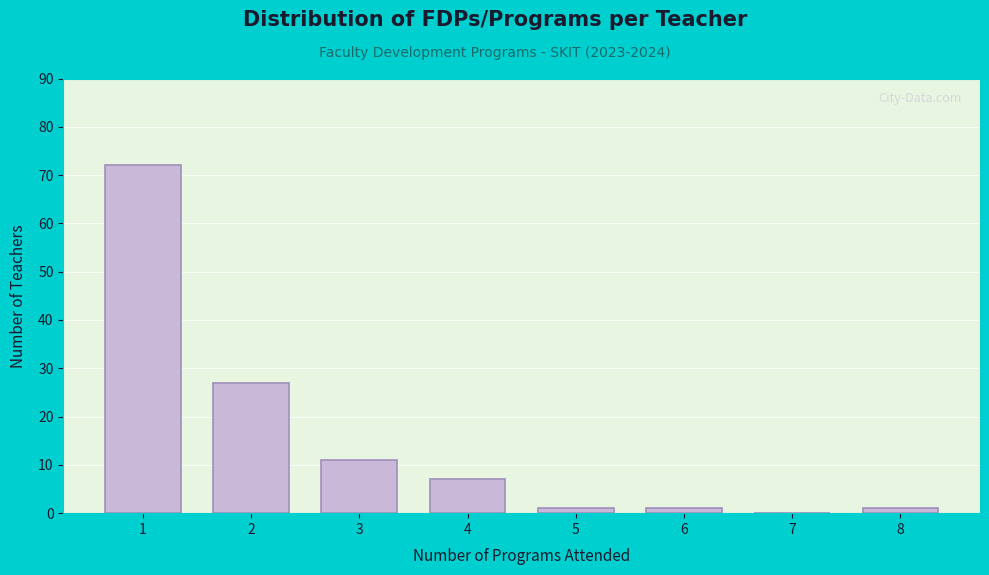

Reading left to right, list all the values displayed in this chart.

1=72	2=27	3=11	4=7	5=1	6=1	7=0	8=1